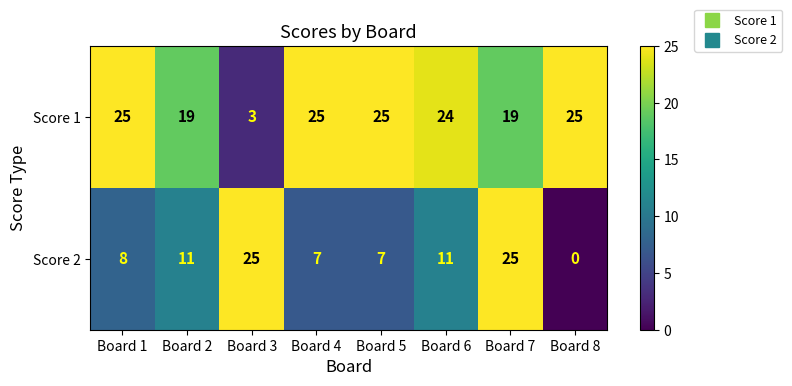

At which category does the chart reach its minimum across all series?

Board 8